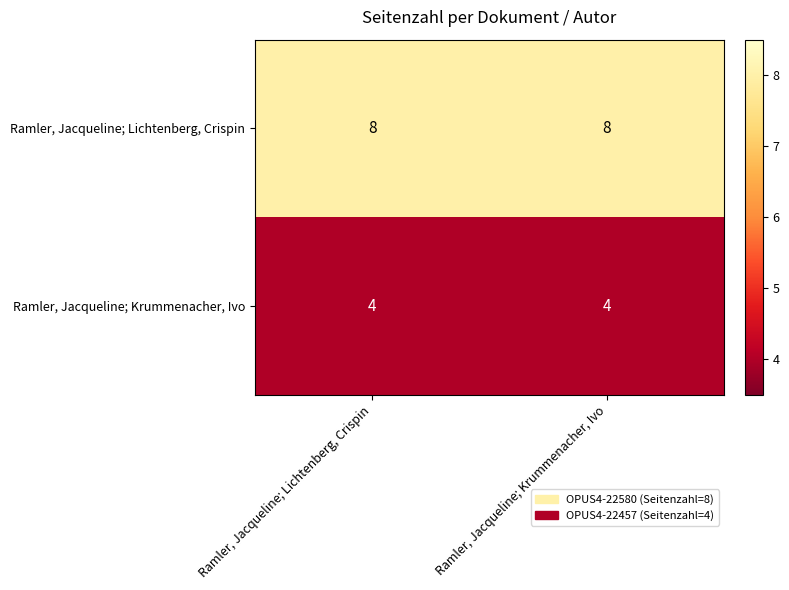

The value of Ramler, Jacqueline; Lichtenberg, Crispin at Ramler, Jacqueline; Krummenacher, Ivo is 13. True or false?

False